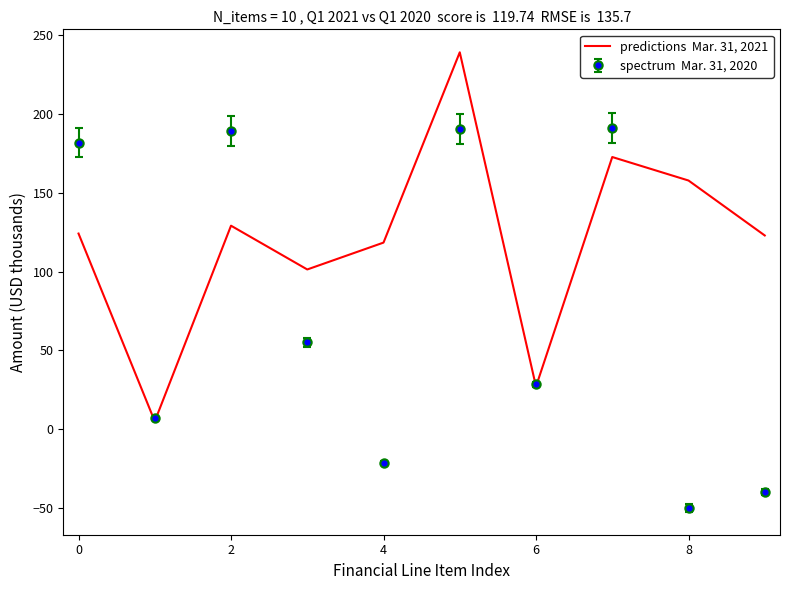

What is the smallest value displayed?

-49.9